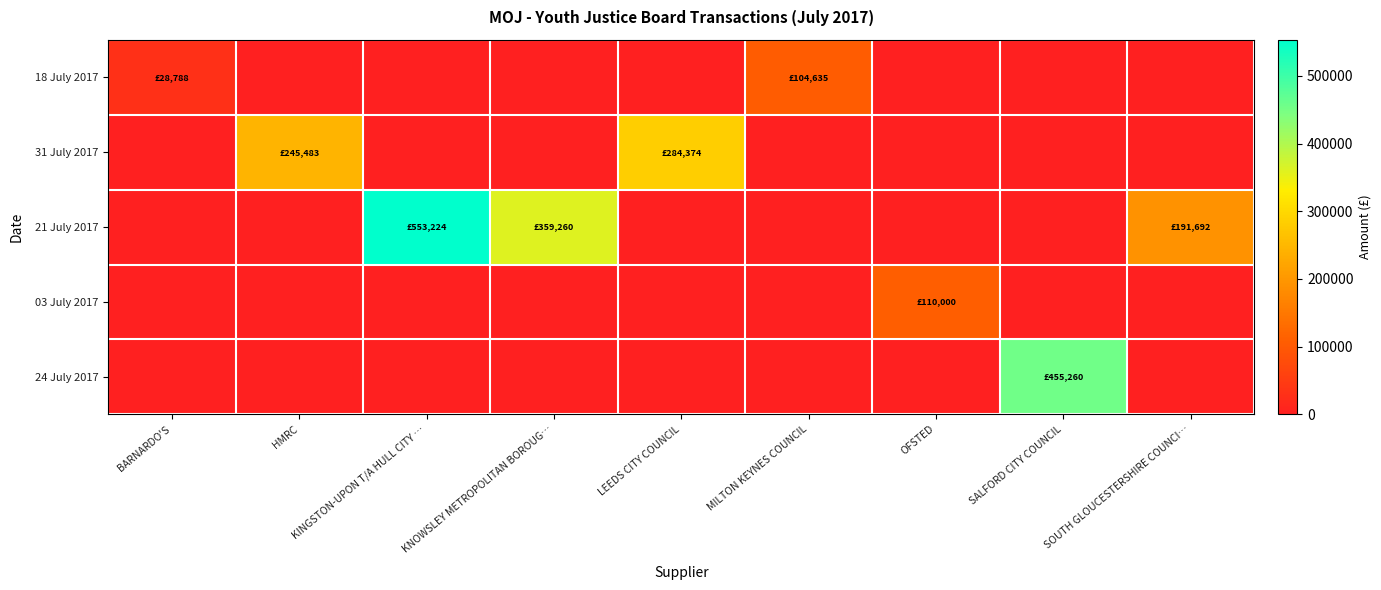

At how many categories does at least one series exceed 391178?

2